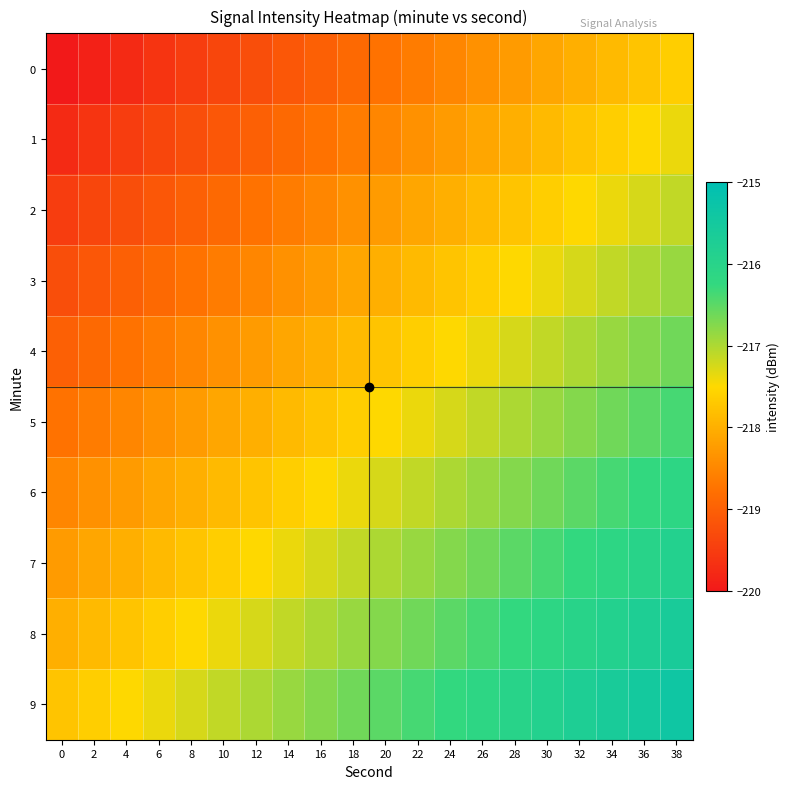

Reading right to left, list all the values displayed in this chart.

0: 38=-217.6	36=-217.8	34=-217.9	32=-218.0	30=-218.1	28=-218.2	26=-218.4	24=-218.5	22=-218.6	20=-218.8	18=-218.9	16=-219.0	14=-219.1	12=-219.2	10=-219.4	8=-219.5	6=-219.6	4=-219.8	2=-219.9	0=-220.0
1: 38=-217.4	36=-217.5	34=-217.6	32=-217.8	30=-217.9	28=-218.0	26=-218.1	24=-218.2	22=-218.4	20=-218.5	18=-218.6	16=-218.8	14=-218.9	12=-219.0	10=-219.1	8=-219.2	6=-219.4	4=-219.5	2=-219.6	0=-219.8
2: 38=-217.1	36=-217.2	34=-217.4	32=-217.5	30=-217.6	28=-217.8	26=-217.9	24=-218.0	22=-218.1	20=-218.2	18=-218.4	16=-218.5	14=-218.6	12=-218.8	10=-218.9	8=-219.0	6=-219.1	4=-219.2	2=-219.4	0=-219.5
3: 38=-216.9	36=-217.0	34=-217.1	32=-217.2	30=-217.4	28=-217.5	26=-217.6	24=-217.8	22=-217.9	20=-218.0	18=-218.1	16=-218.2	14=-218.4	12=-218.5	10=-218.6	8=-218.8	6=-218.9	4=-219.0	2=-219.1	0=-219.2
4: 38=-216.6	36=-216.8	34=-216.9	32=-217.0	30=-217.1	28=-217.2	26=-217.4	24=-217.5	22=-217.6	20=-217.8	18=-217.9	16=-218.0	14=-218.1	12=-218.2	10=-218.4	8=-218.5	6=-218.6	4=-218.8	2=-218.9	0=-219.0
5: 38=-216.4	36=-216.5	34=-216.6	32=-216.8	30=-216.9	28=-217.0	26=-217.1	24=-217.2	22=-217.4	20=-217.5	18=-217.6	16=-217.8	14=-217.9	12=-218.0	10=-218.1	8=-218.2	6=-218.4	4=-218.5	2=-218.6	0=-218.8
6: 38=-216.1	36=-216.2	34=-216.4	32=-216.5	30=-216.6	28=-216.8	26=-216.9	24=-217.0	22=-217.1	20=-217.2	18=-217.4	16=-217.5	14=-217.6	12=-217.8	10=-217.9	8=-218.0	6=-218.1	4=-218.2	2=-218.4	0=-218.5
7: 38=-215.9	36=-216.0	34=-216.1	32=-216.2	30=-216.4	28=-216.5	26=-216.6	24=-216.8	22=-216.9	20=-217.0	18=-217.1	16=-217.2	14=-217.4	12=-217.5	10=-217.6	8=-217.8	6=-217.9	4=-218.0	2=-218.1	0=-218.2
8: 38=-215.6	36=-215.8	34=-215.9	32=-216.0	30=-216.1	28=-216.2	26=-216.4	24=-216.5	22=-216.6	20=-216.8	18=-216.9	16=-217.0	14=-217.1	12=-217.2	10=-217.4	8=-217.5	6=-217.6	4=-217.8	2=-217.9	0=-218.0
9: 38=-215.4	36=-215.5	34=-215.6	32=-215.8	30=-215.9	28=-216.0	26=-216.1	24=-216.2	22=-216.4	20=-216.5	18=-216.6	16=-216.8	14=-216.9	12=-217.0	10=-217.1	8=-217.2	6=-217.4	4=-217.5	2=-217.6	0=-217.8